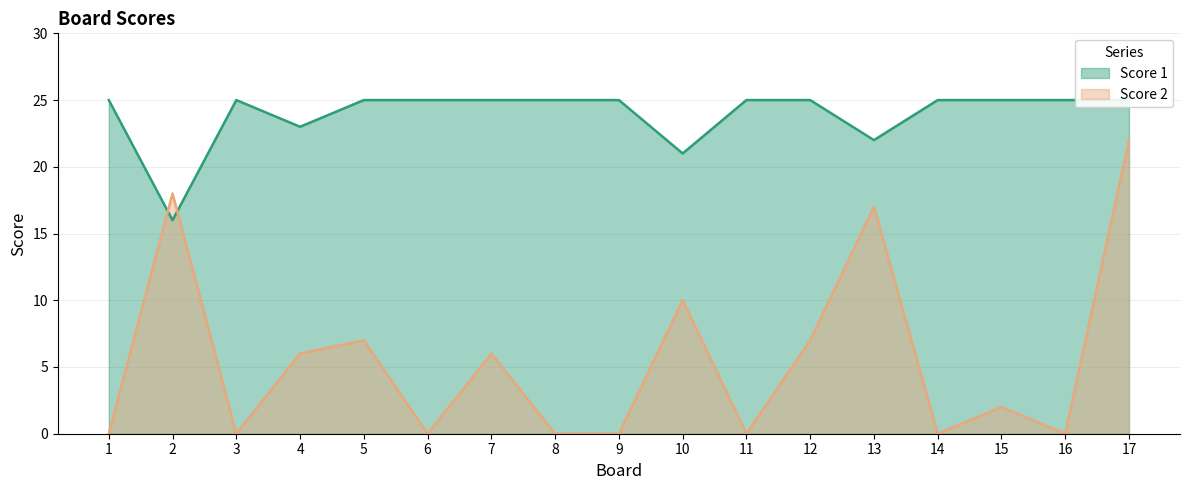

True or false: Score 2 has more than 2 interior local peaks.

True